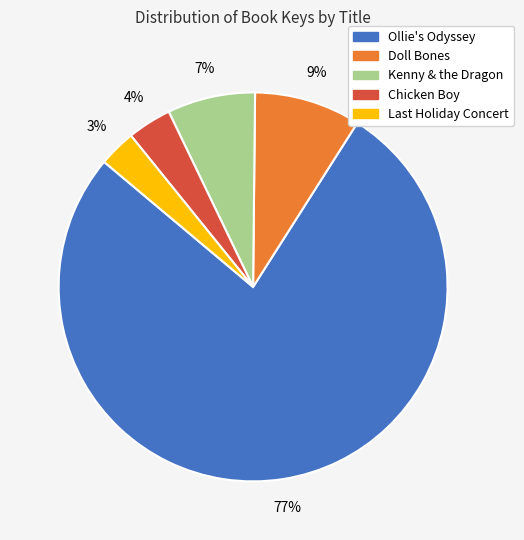

Is there any slice that represents more than half of the pie?

Yes